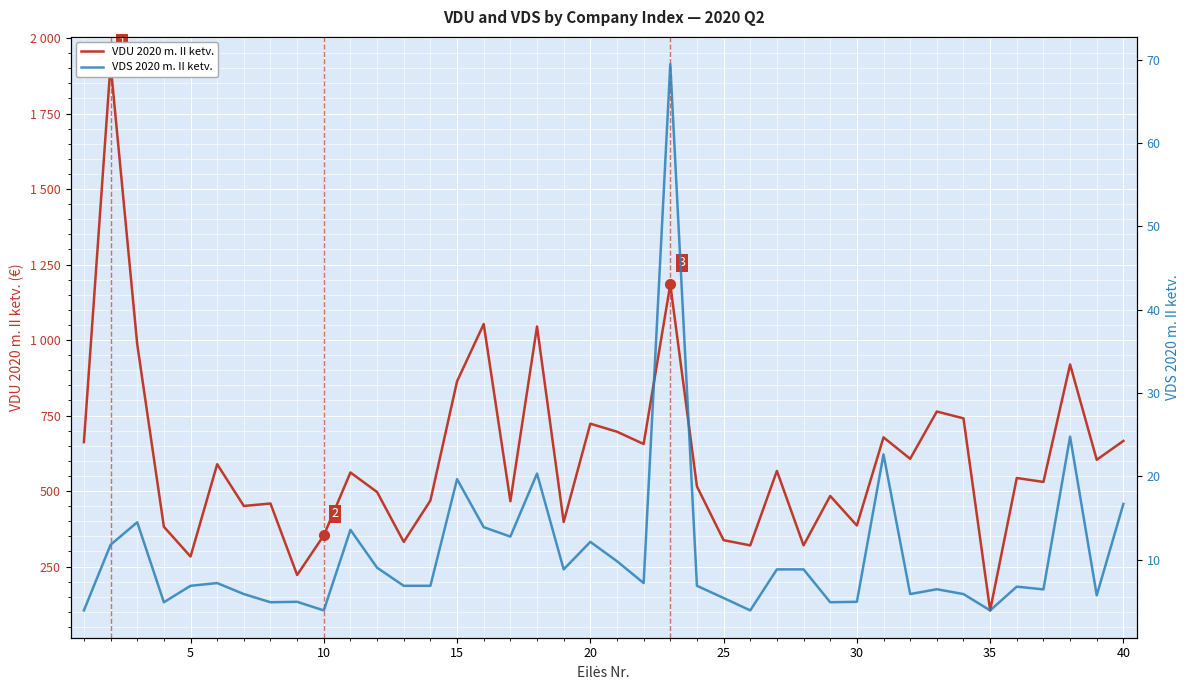

How many lines are shown in the chart?

2